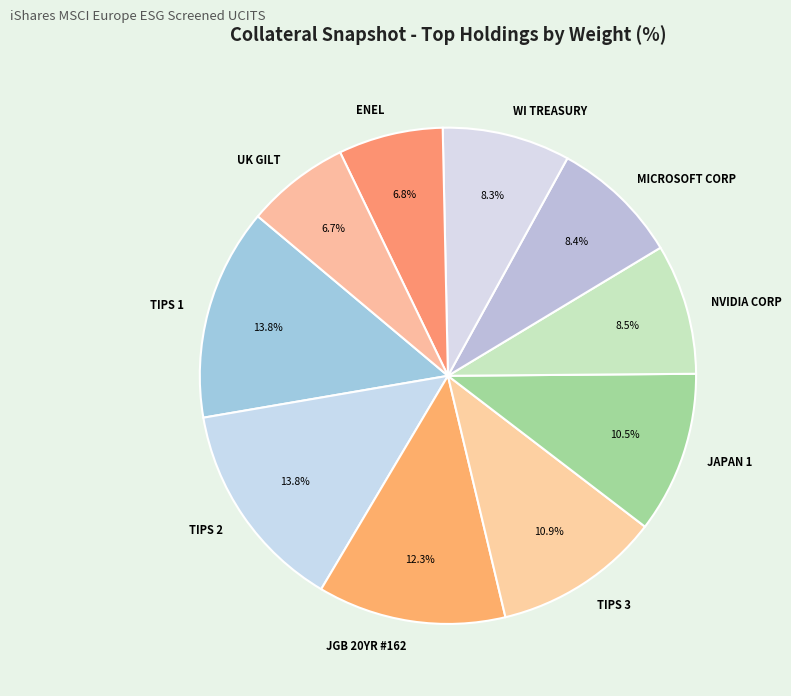

Is ENEL the majority of the pie?

No